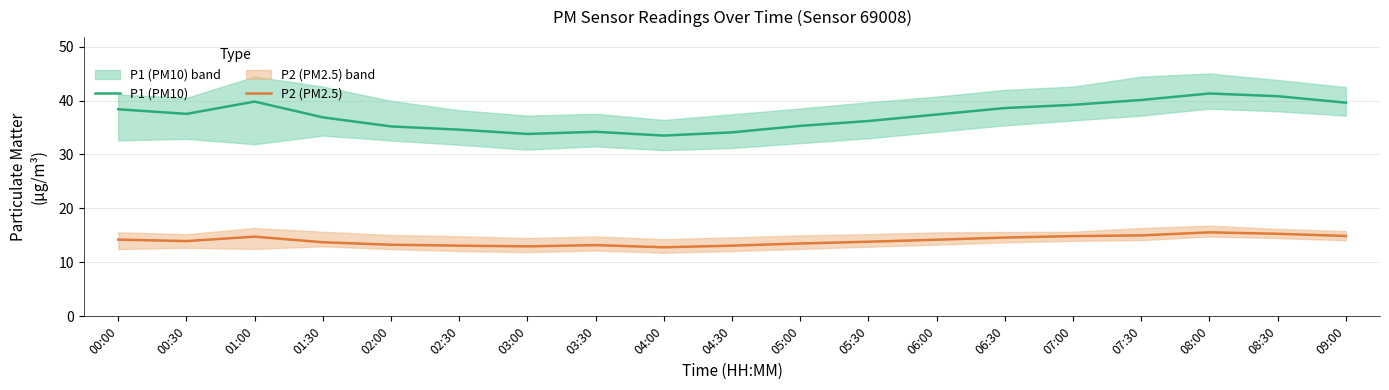

Does the chart display data point markers on the line(s)?

No